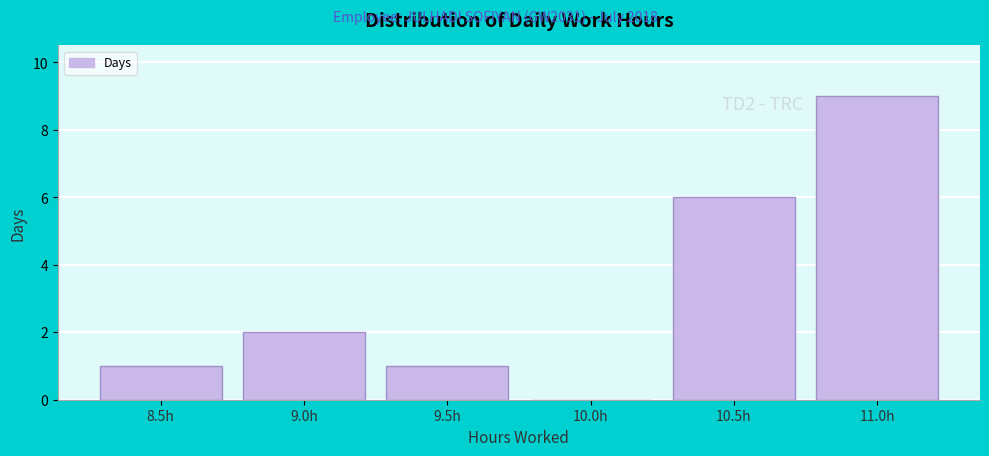

Reading left to right, what are all the values shown in this chart?

8.5h=1	9.0h=2	9.5h=1	10.0h=0	10.5h=6	11.0h=9